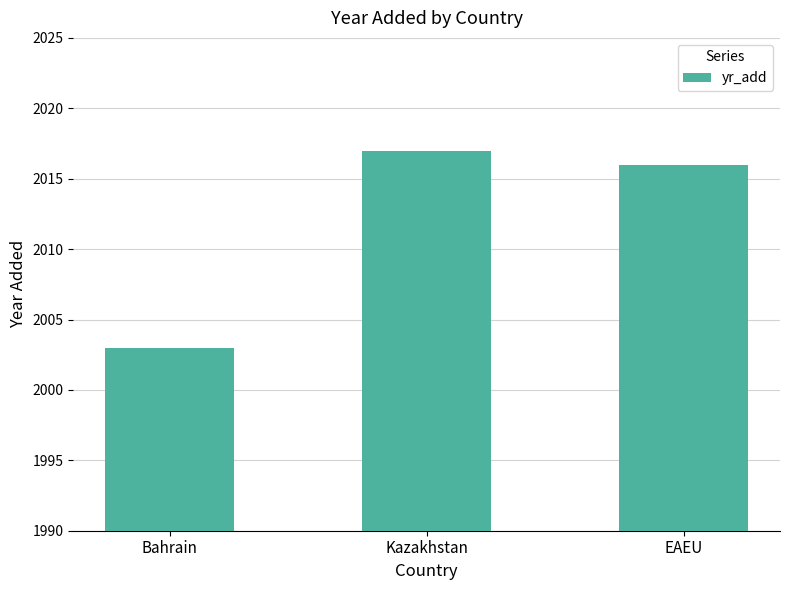

What is the difference between the maximum and minimum values?

14